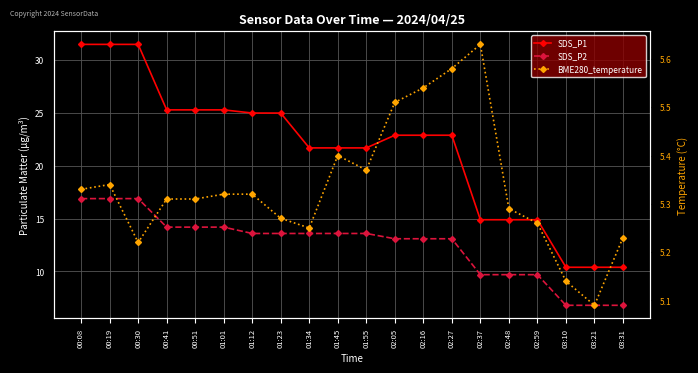

What is the difference between the highest and lowest values at 01:34?

16.4